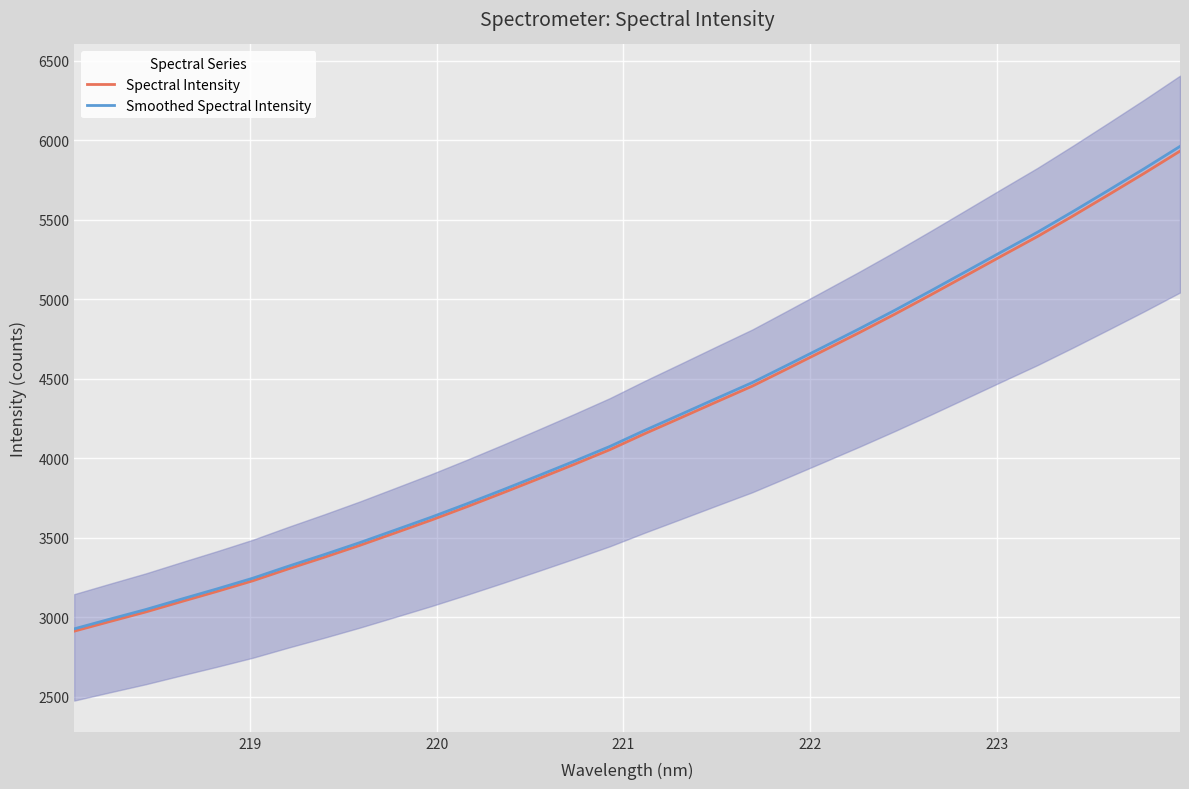

How many lines are shown in the chart?

2